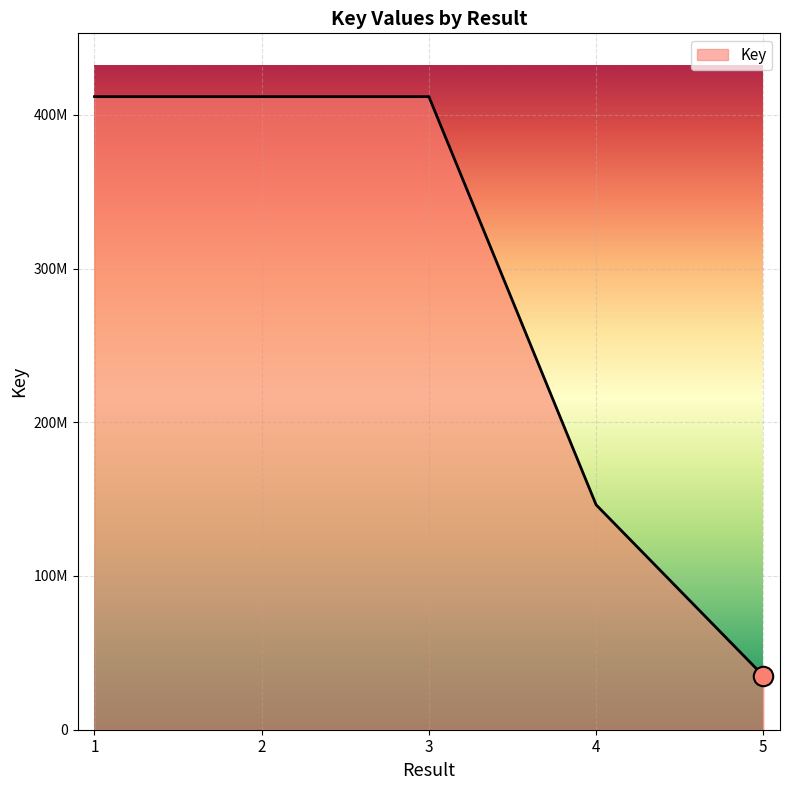

The value at 1 is 411832340. True or false?

True